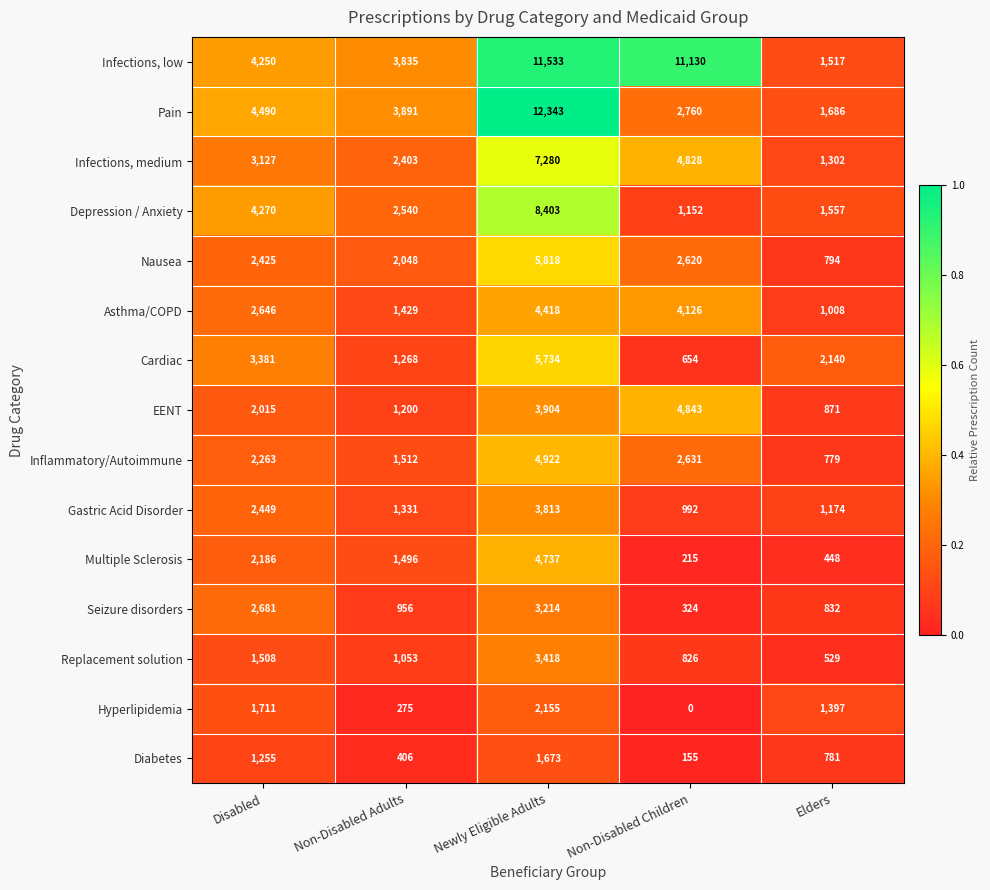

What is the total value across all series at Non-Disabled Adults?

25643